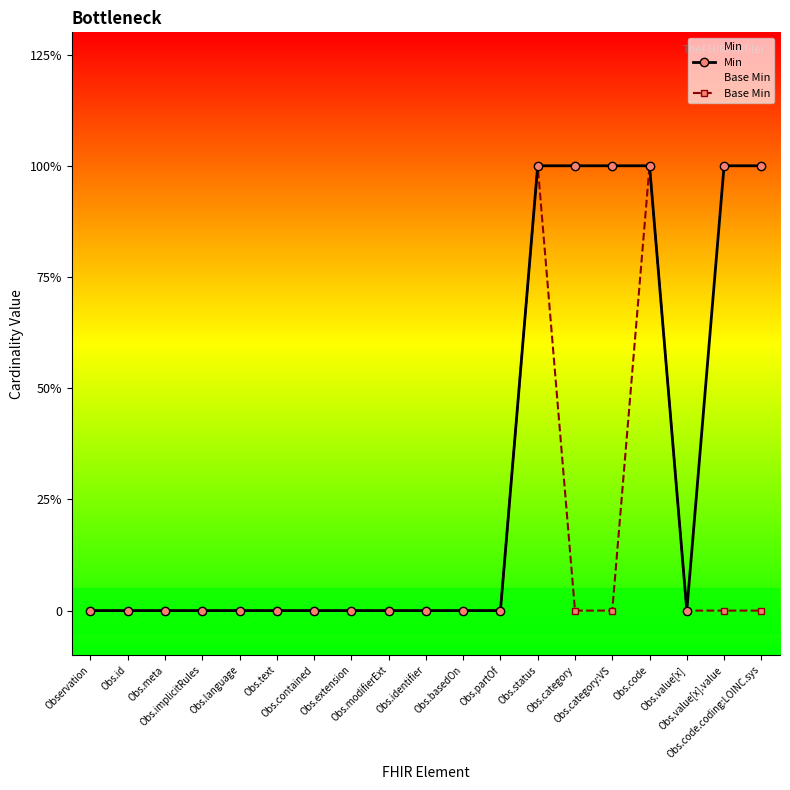

Reading left to right, list all the values displayed in this chart.

Min: 0	0	0	0	0	0	0	0	0	0	0	0	1	1	1	1	0	1	1
Base Min: 0	0	0	0	0	0	0	0	0	0	0	0	1	0	0	1	0	0	0